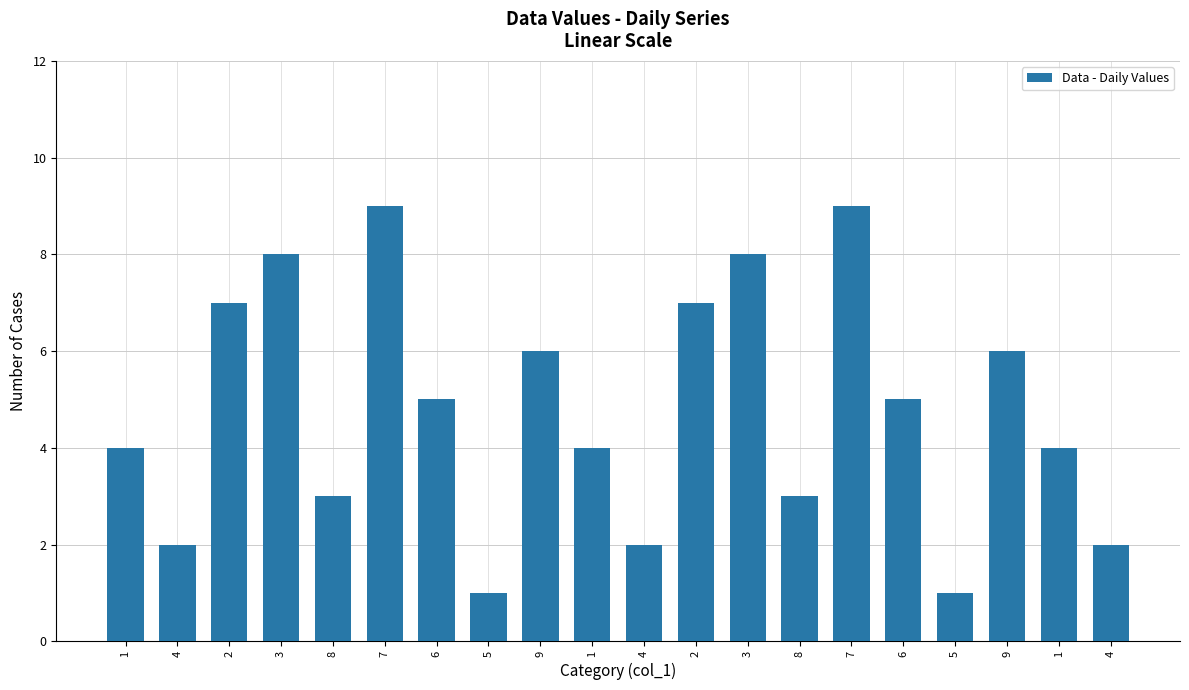

Rank the categories by value from highest to lowest.

7, 7, 3, 3, 2, 2, 9, 9, 6, 6, 1, 1, 1, 8, 8, 4, 4, 4, 5, 5